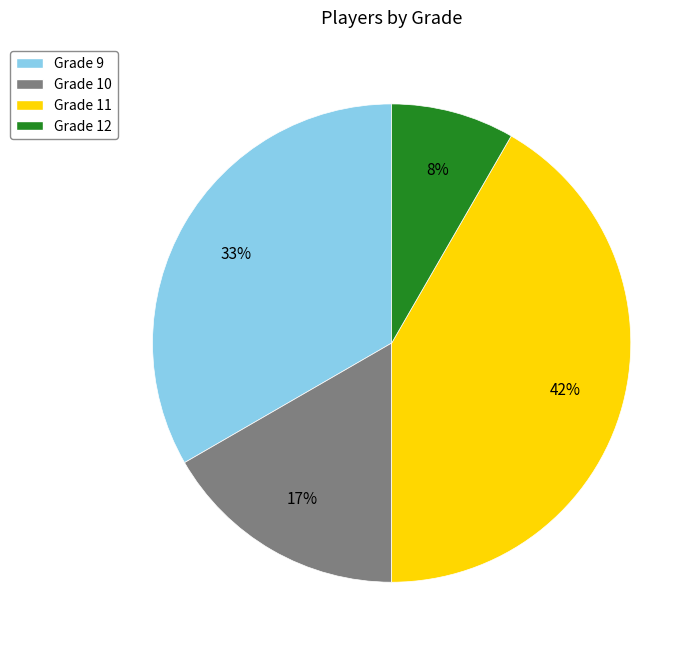

How many slices are in this pie chart?

4